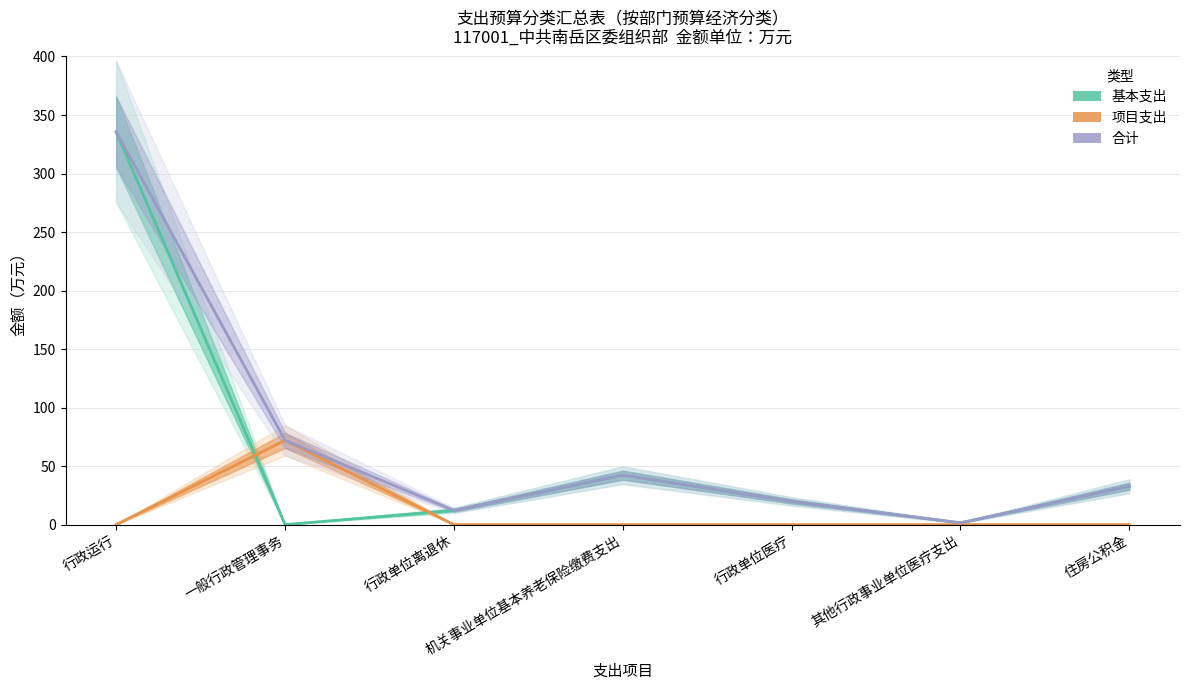

What is the difference between the maximum and minimum values in the 基本支出 series?

335.6